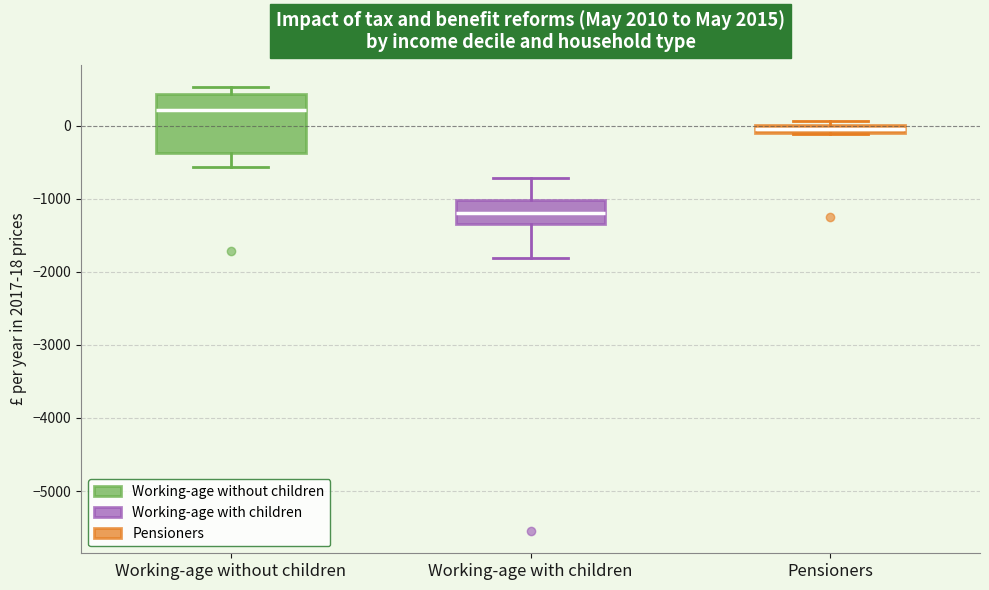

Comparing the boxes themselves (not the whiskers), which one is the tallest?

Working-age without children